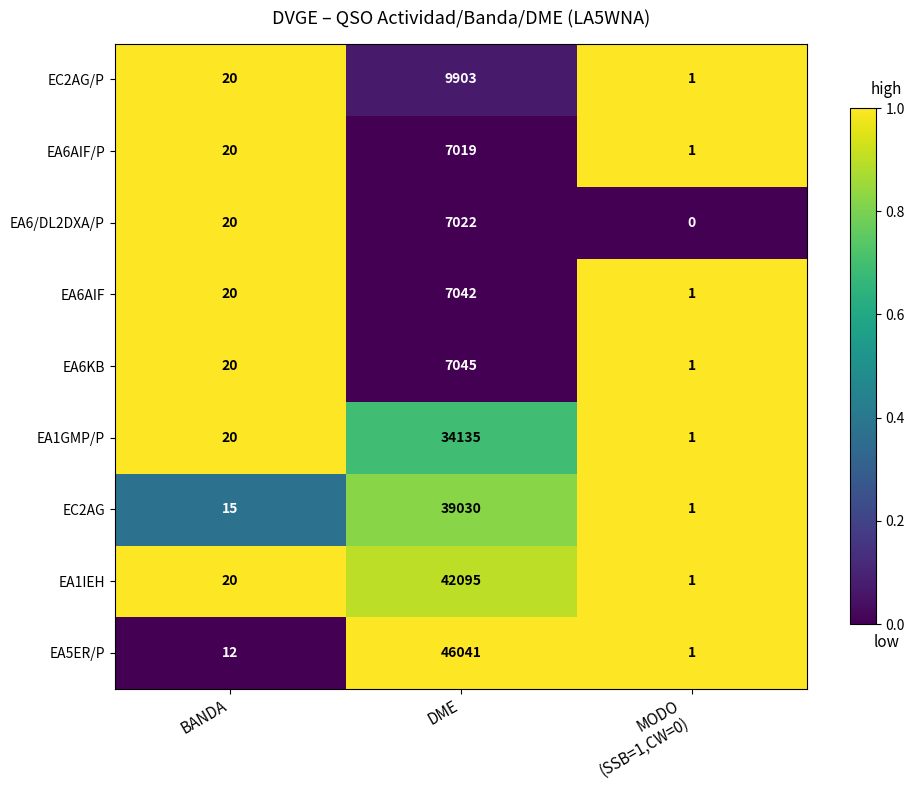

What is the sum of all EA6AIF values?

7063